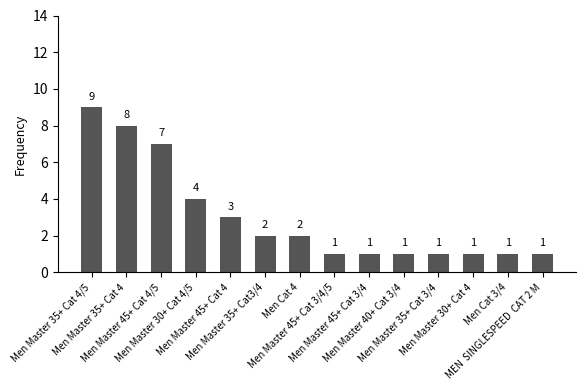

Count the values in the range 1 to 4.

11